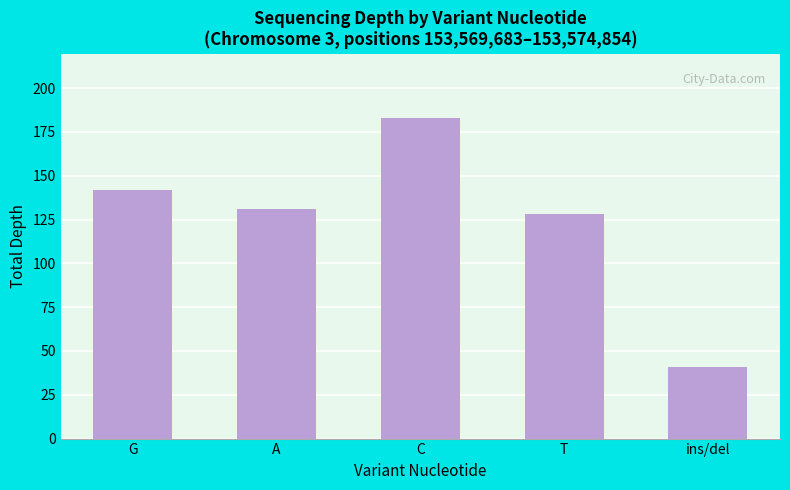

Between C and ins/del, which is larger?

C